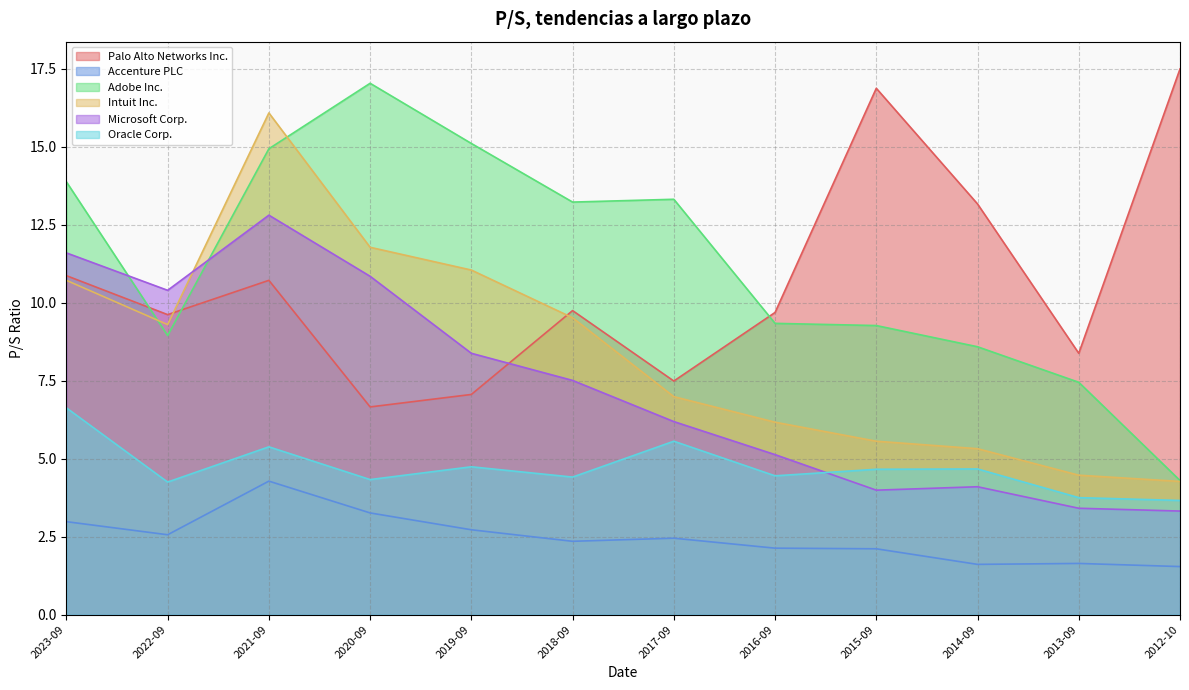

Between which two adjacent categories do Microsoft Corp. and Adobe Inc. first intersect?

2023-09 and 2022-09